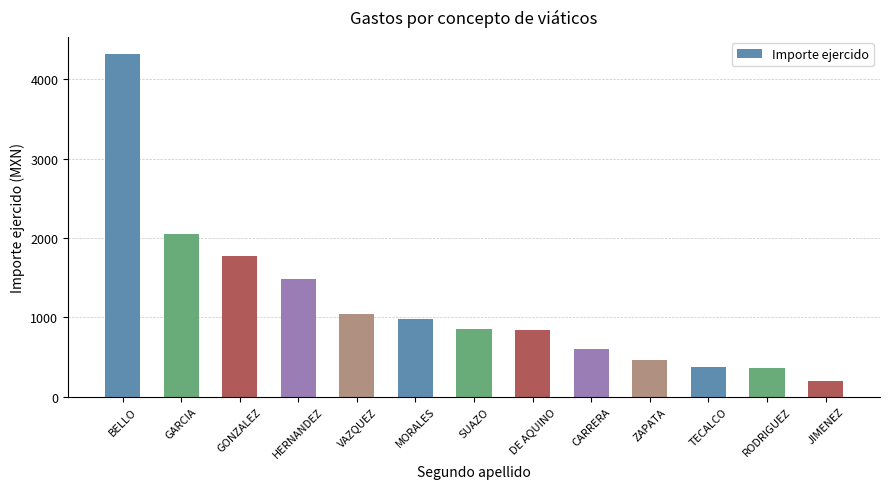

Which has a higher value, JIMENEZ or TECALCO?

TECALCO